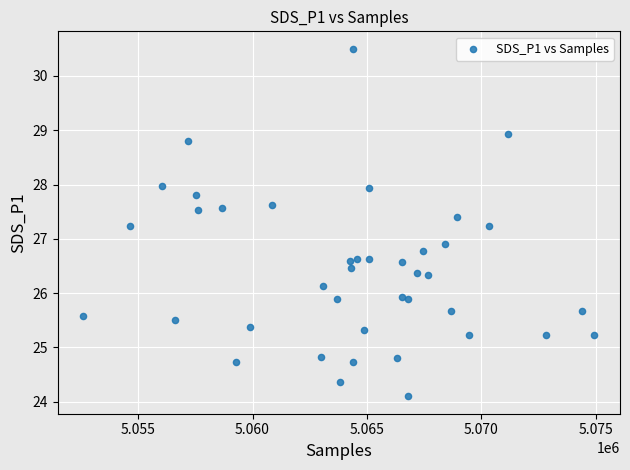

What Y value in the scatter plot is closest to 27?

26.9